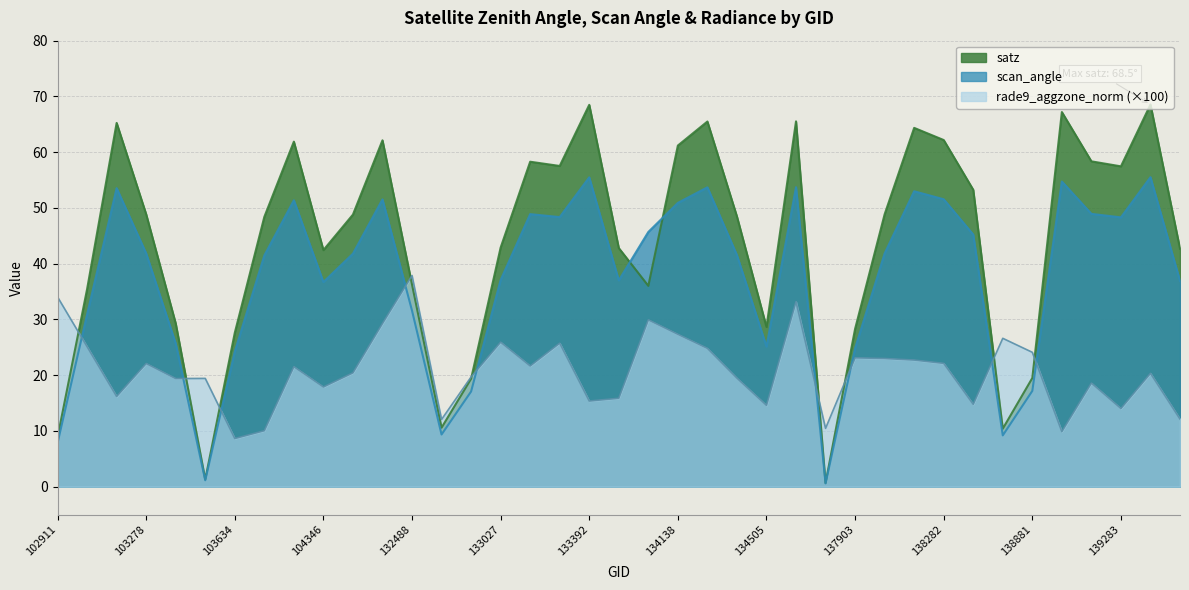

What is the value of the scan_angle point at the 20th from the left?

37.0